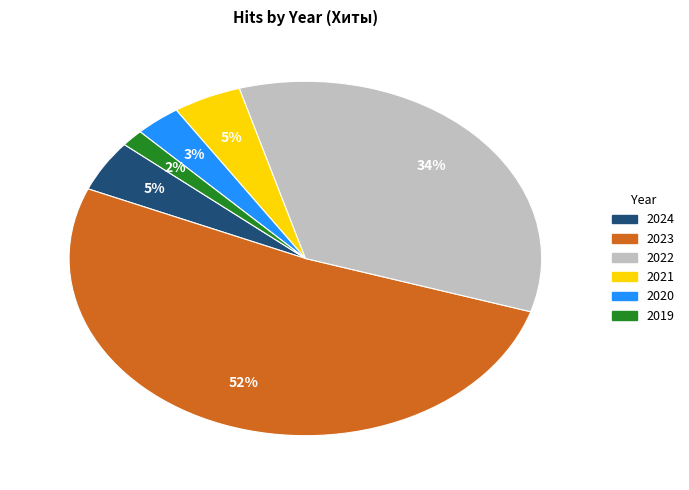

To the nearest percent, what percentage of the pie is 2022?

34%